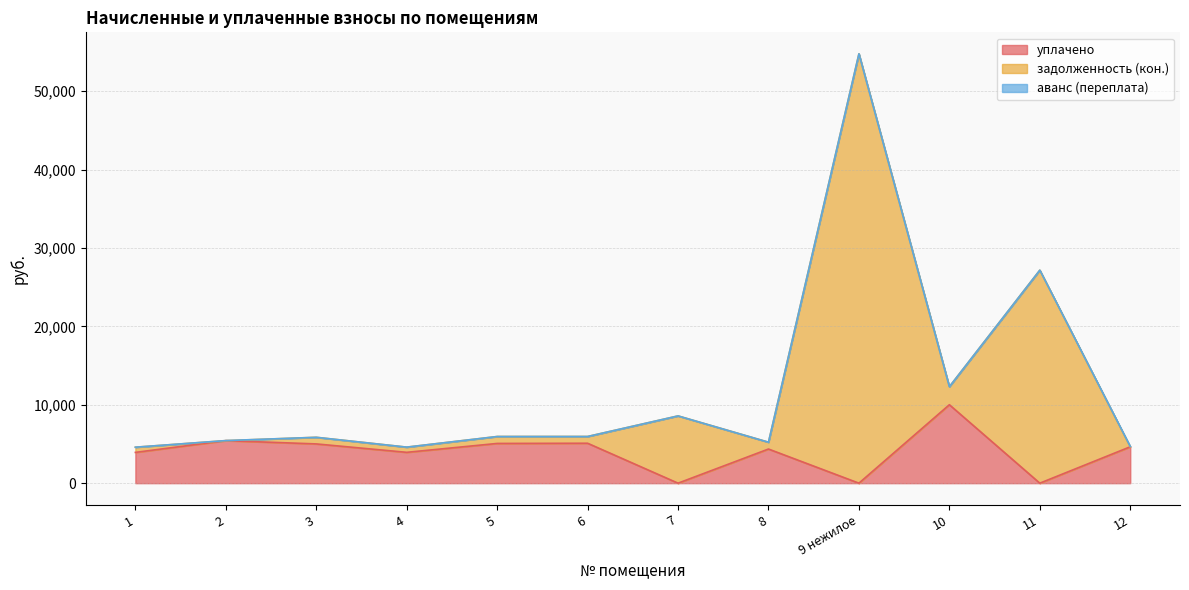

In уплачено, how many points are lower than both neighbors (excluding endpoints)?

4